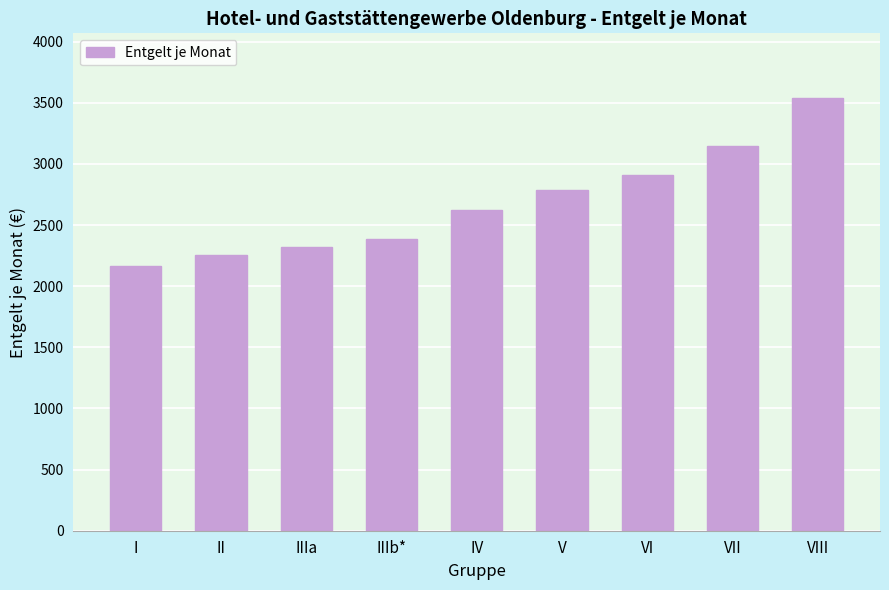

How many data points are less than 2620?

4